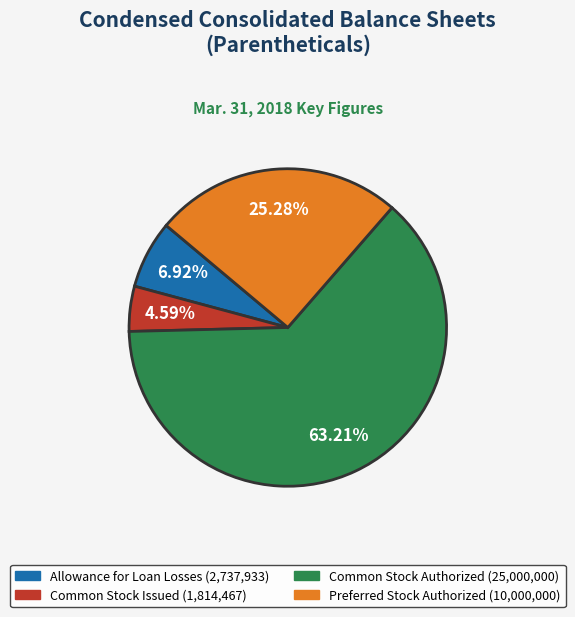

Is there a majority slice in this chart?

Yes